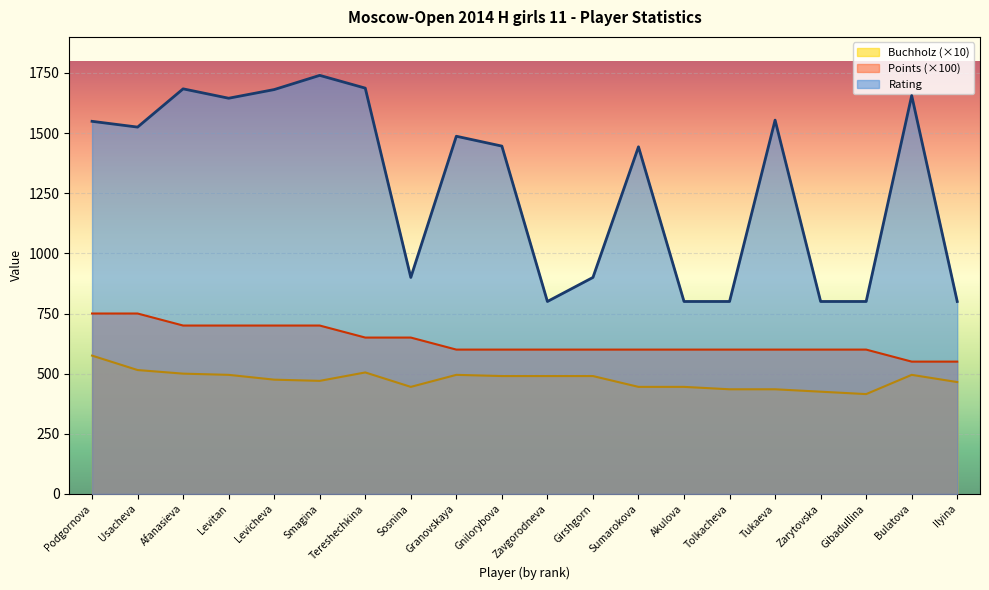

What is the difference between the maximum and second lowest values in the Buchholz series?

150